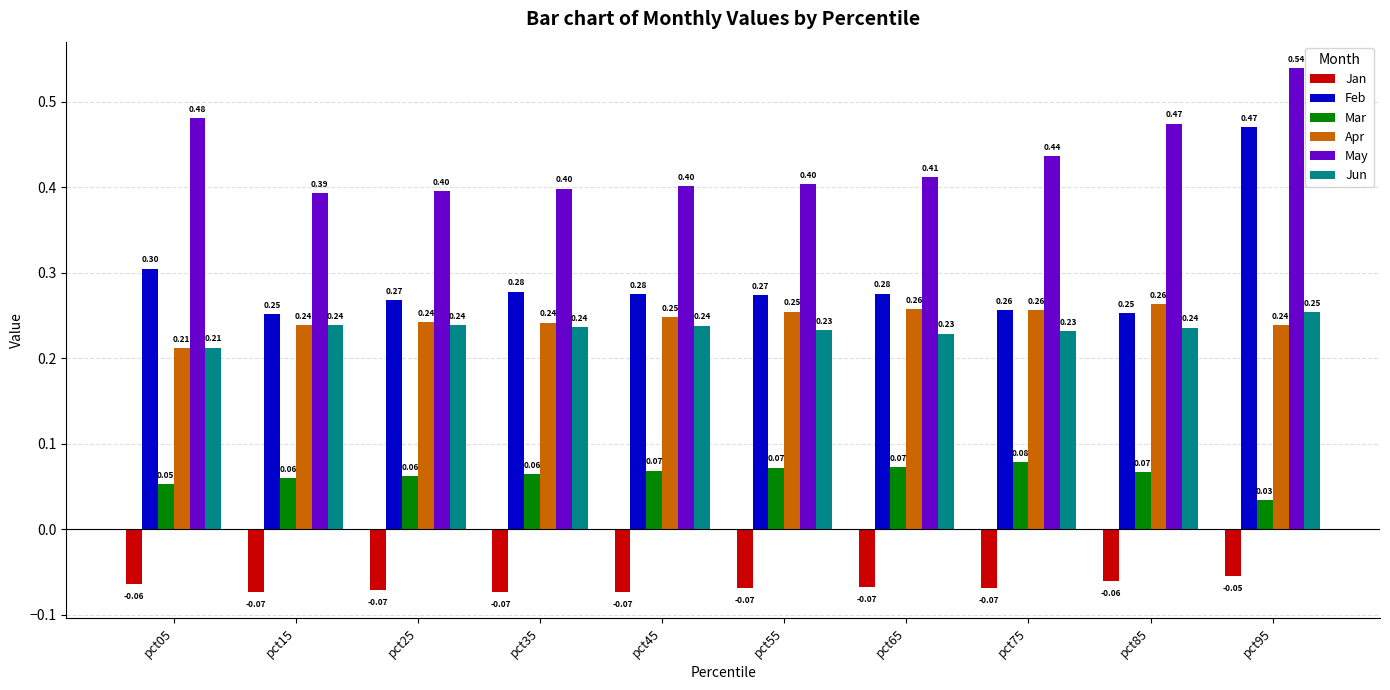

At which category is the sum across all series the highest?

pct95